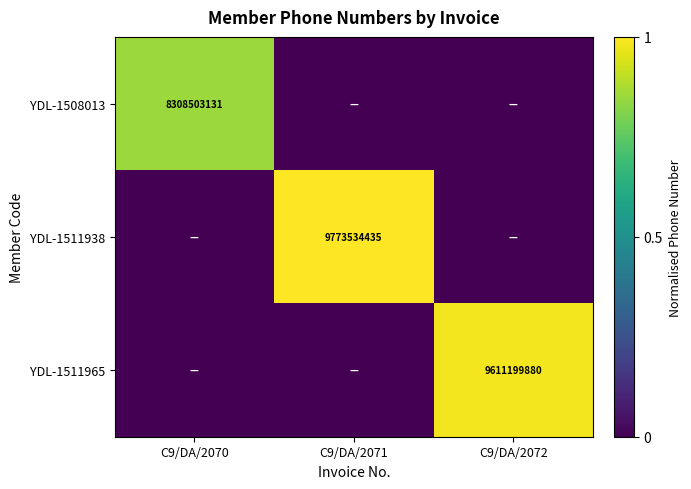

The value of YDL-1511938 at C9/DA/2071 is 9773534435. True or false?

True